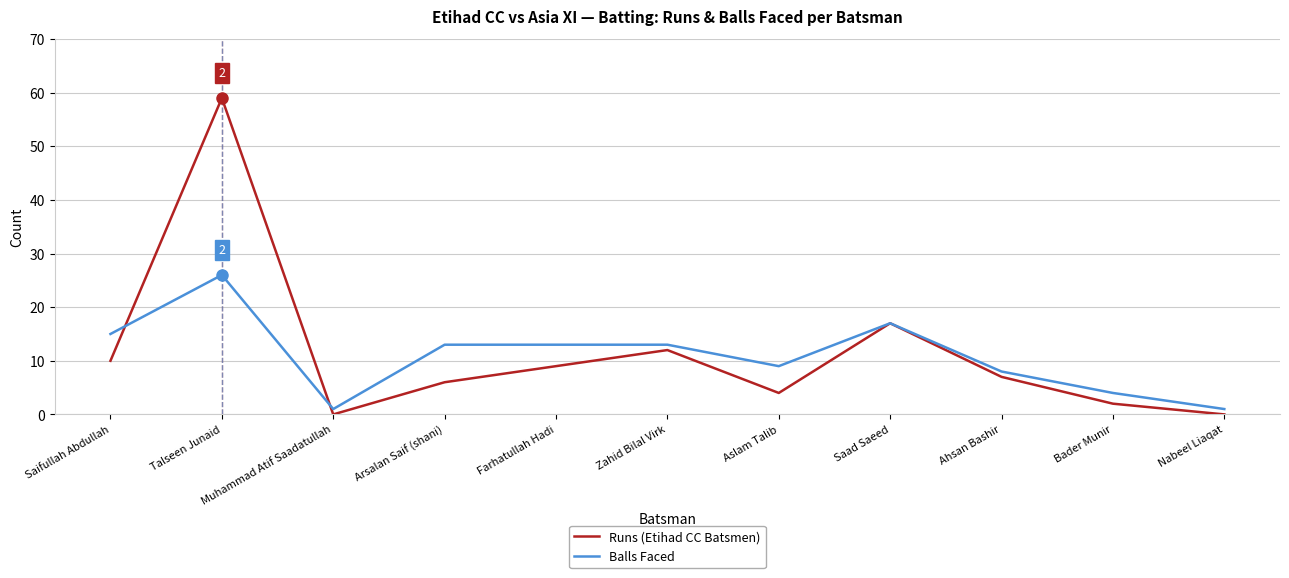

At which category is the sum across all series the highest?

Talseen Junaid